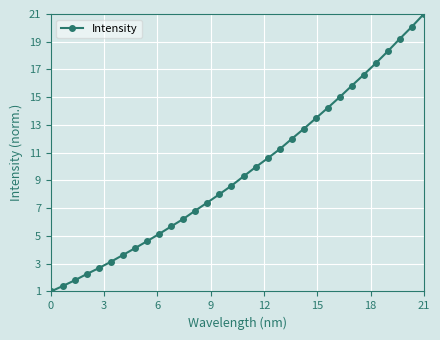

What is the sum of all values?

309.7